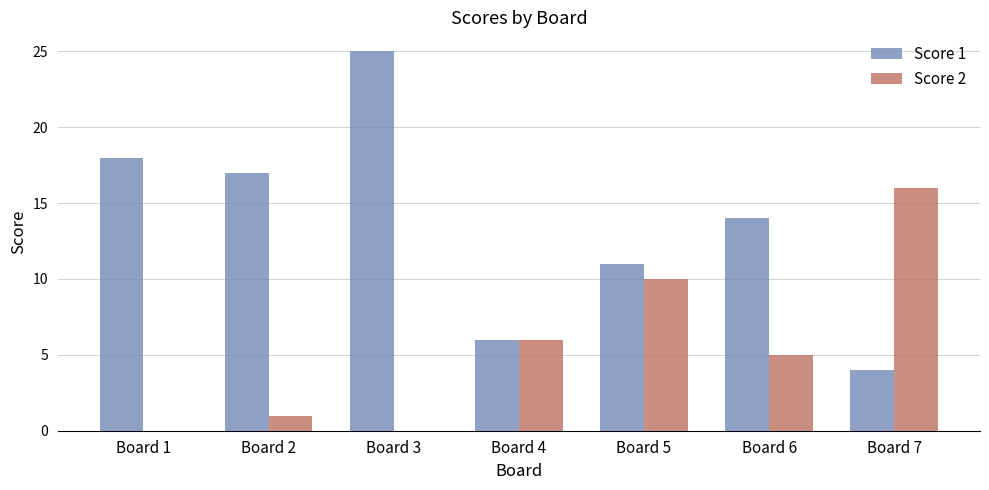

Reading left to right, what are all the values shown in this chart?

Score 1: 18	17	25	6	11	14	4
Score 2: 0	1	0	6	10	5	16